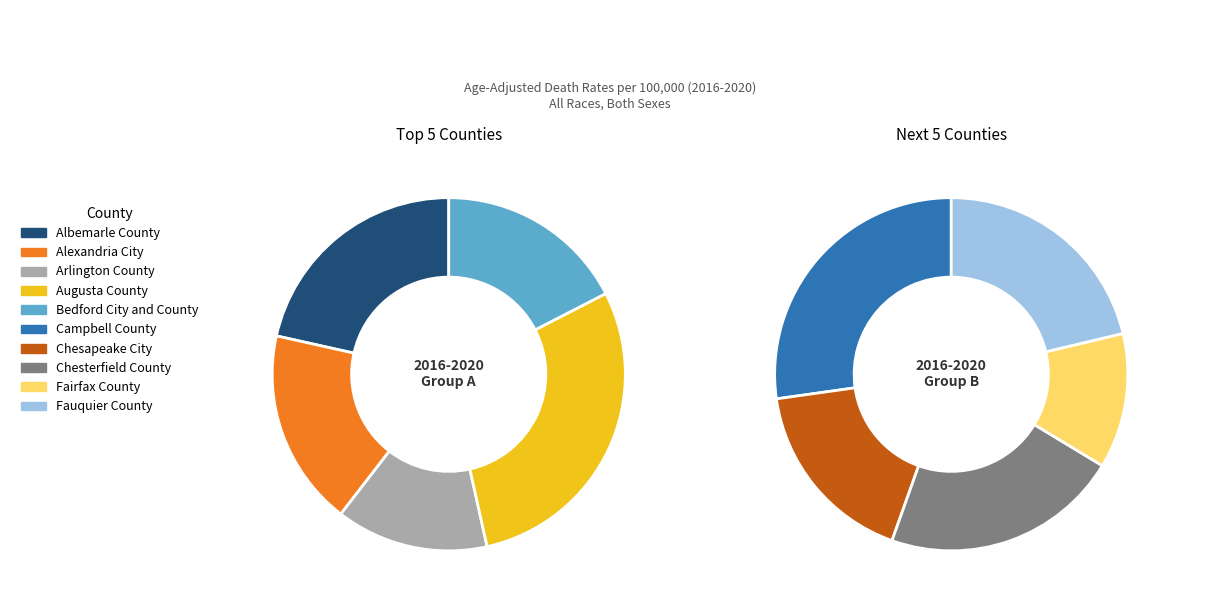

The Chesapeake City slice represents 2% of the pie. True or false?

False